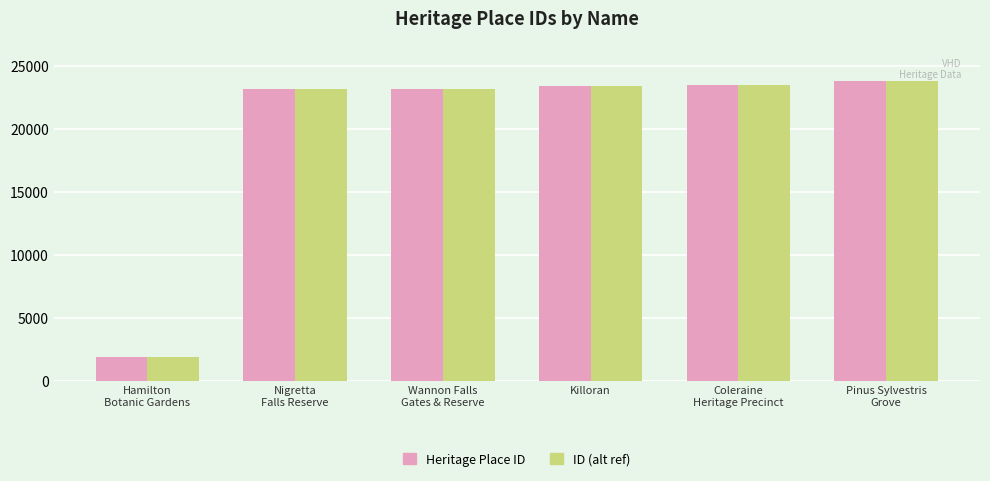

What is the average value of the ID (alt ref) series?

19840